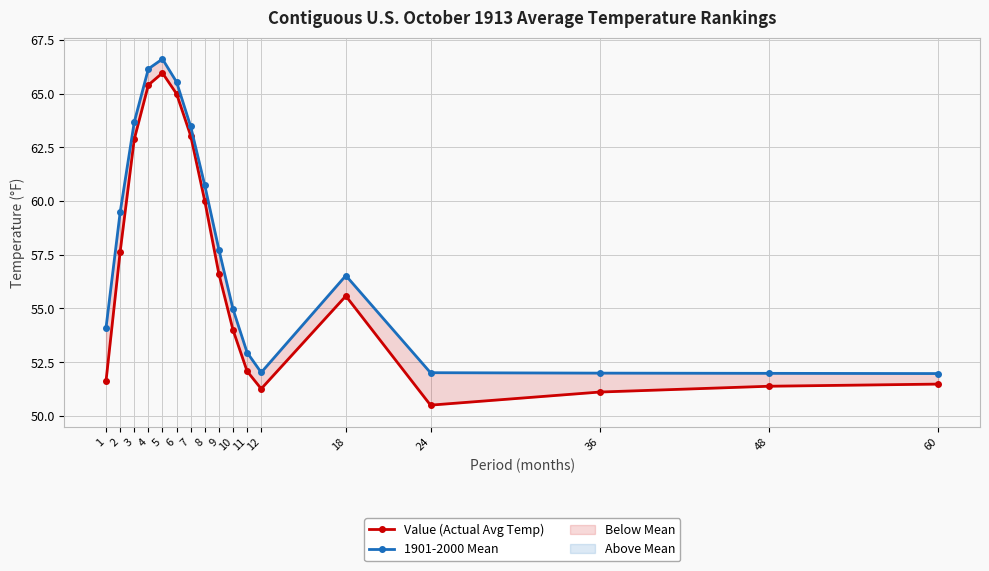

What is the total value across all series at 60?

103.4